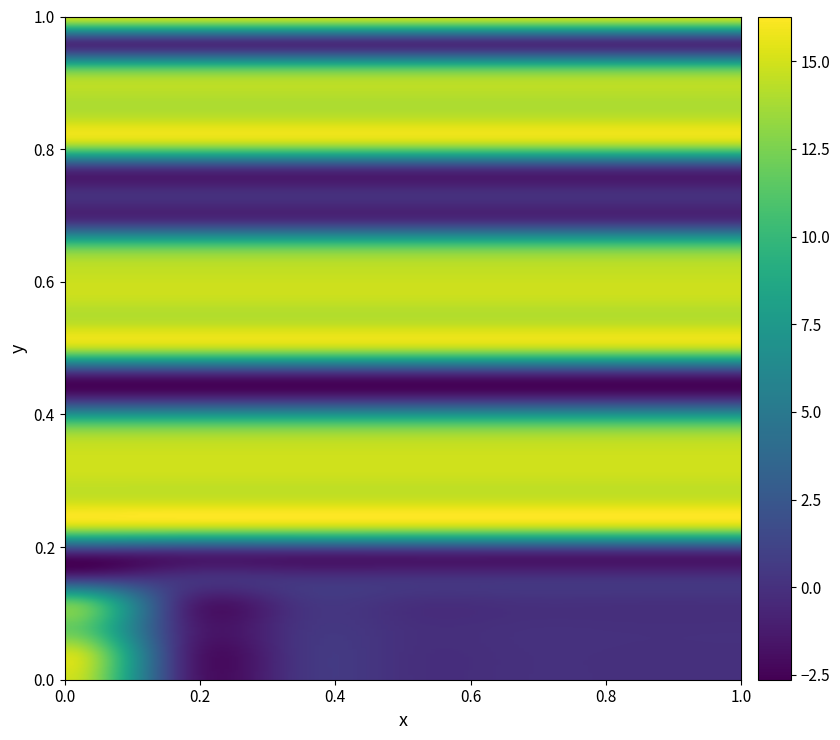

Which category has the lowest value across all series?

1